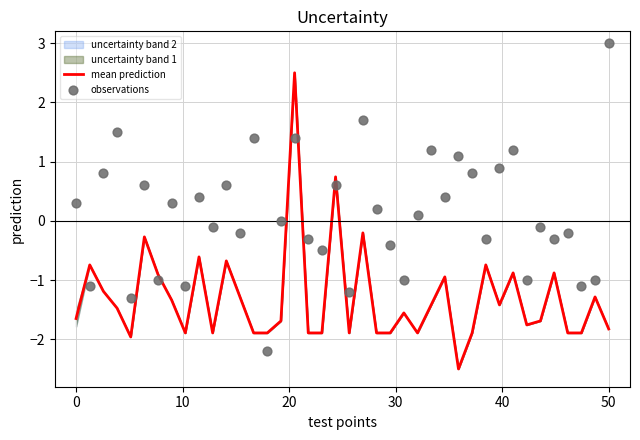

At how many categories does at least one series exceed 1?

8